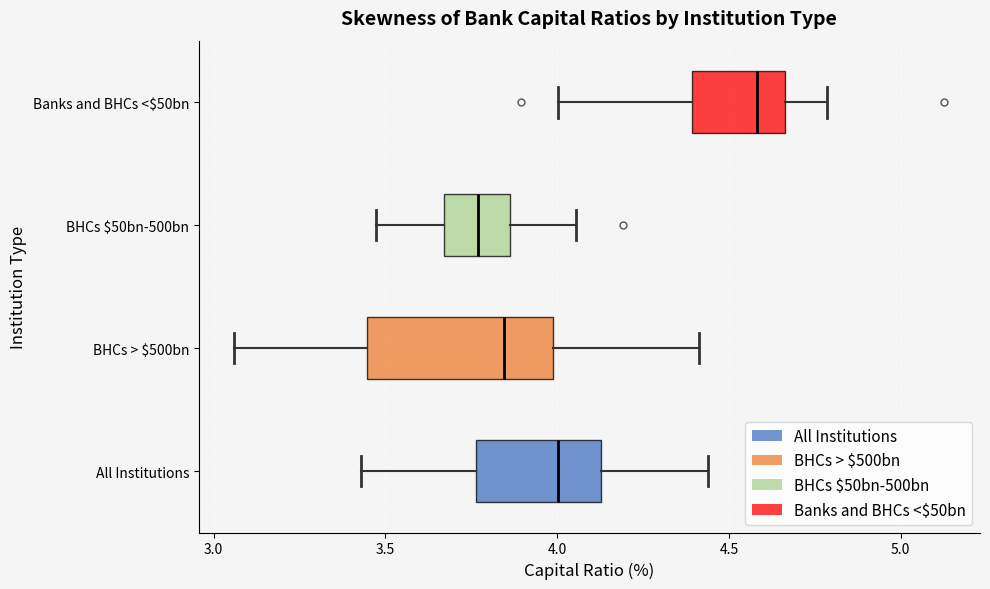

Reading bottom to top, transcribe this box plot: for each box, give where its median line is, the range the box spans, and where its two whiskers end, as read against the x-axis. The values are not printed on the chart, so give them approximately, as read against the axis.

All Institutions: median 4.00, box 3.75 to 4.15, whiskers 3.45 to 4.45
BHCs > $500bn: median 3.85, box 3.45 to 4.00, whiskers 3.05 to 4.40
BHCs $50bn-500bn: median 3.75, box 3.65 to 3.85, whiskers 3.45 to 4.05
Banks and BHCs <$50bn: median 4.60, box 4.40 to 4.65, whiskers 4.00 to 4.80